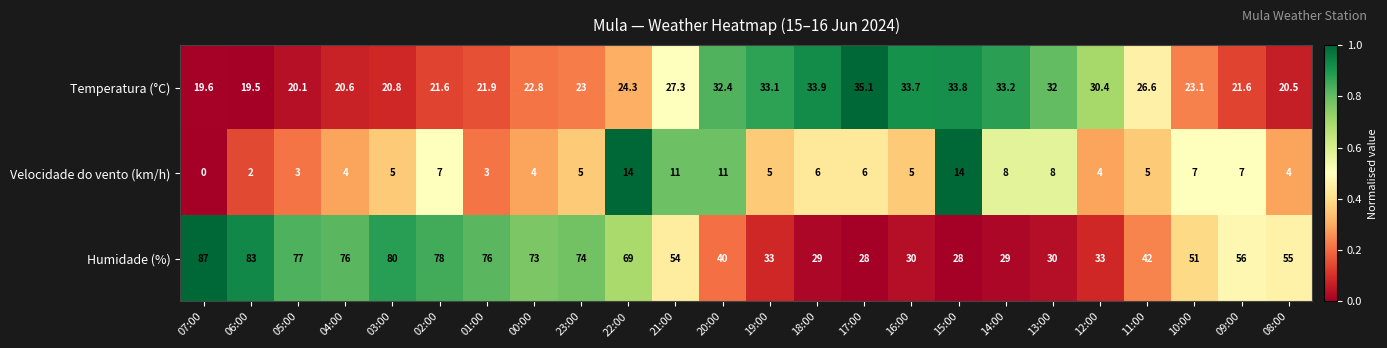

Which series changed the most between 01:00 and 22:00?

Velocidade do vento (km/h)